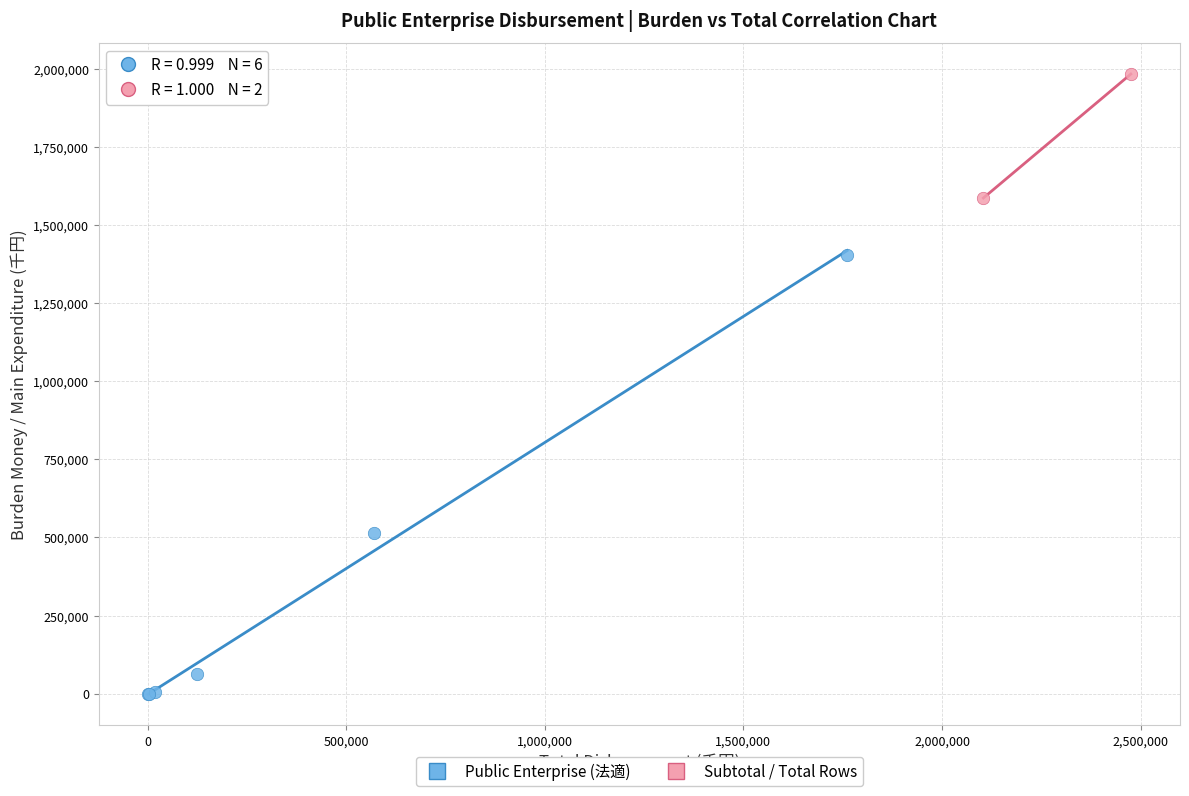

What are all the series names shown in the legend?

Public Enterprise (法適), Subtotal / Total Rows